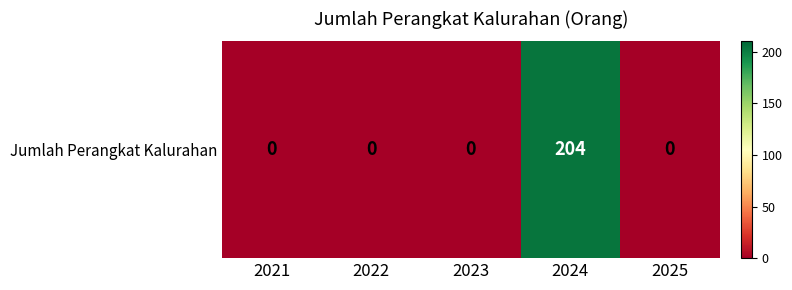

Reading left to right, what are all the values shown in this chart?

2021=0	2022=0	2023=0	2024=204	2025=0